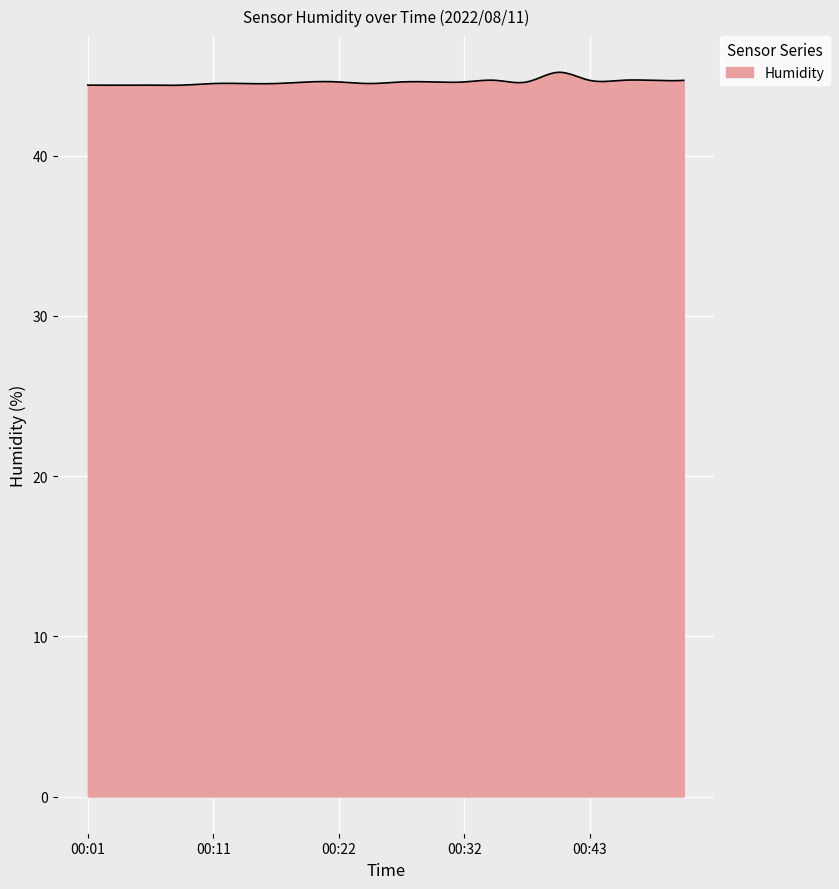

What is the difference between the maximum and minimum values?

0.8